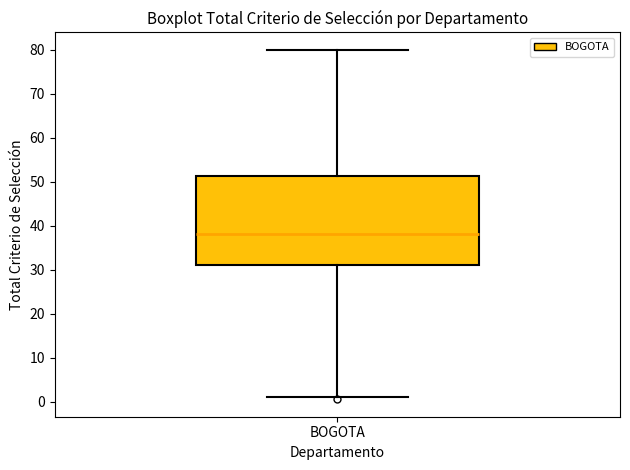

Where is the upper edge of the box for BOGOTA on the y-axis? The values are not printed on the chart, so give them approximately, as read against the axis.

51